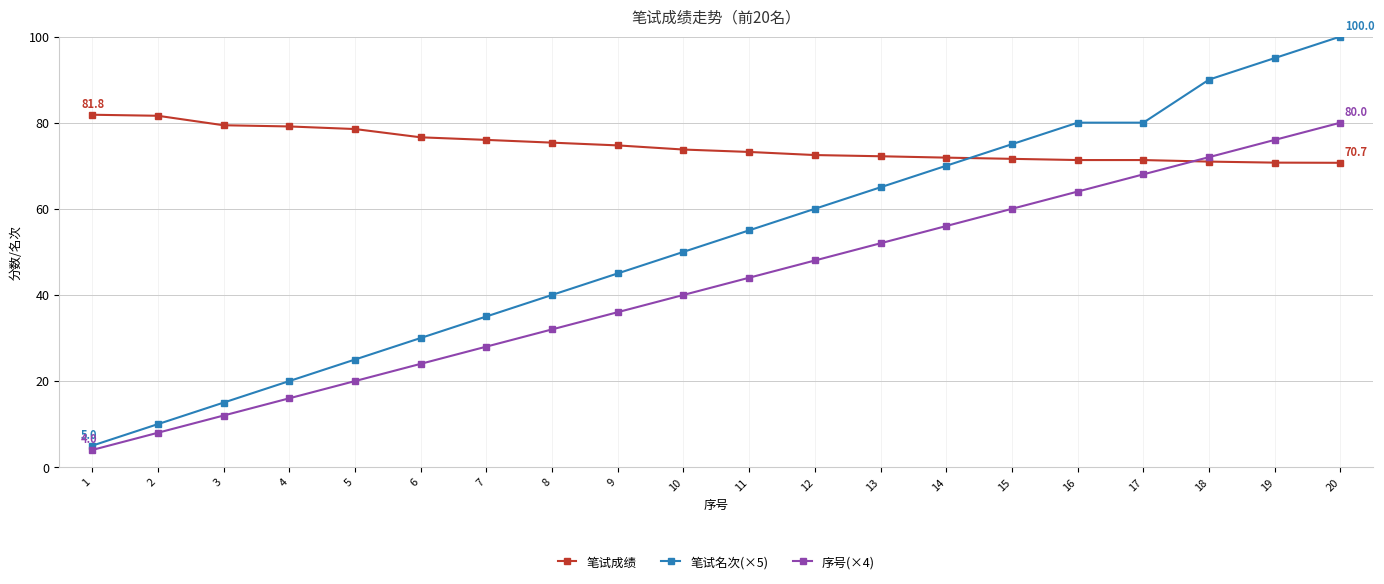

What is the sum of the 序号(×4) values at 17 and 3?

80.0